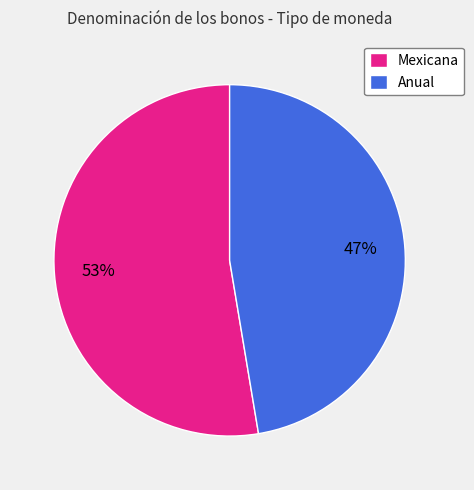

True or false: Anual accounts for 47% of the total.

True